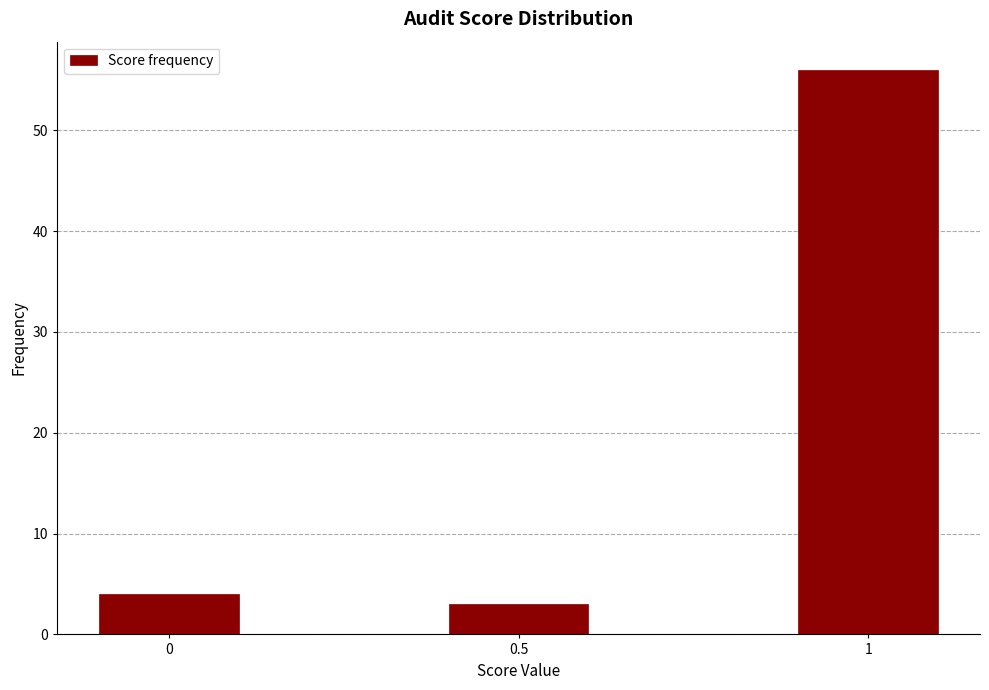

Reading left to right, list all the values displayed in this chart.

0=4	0.5=3	1=56